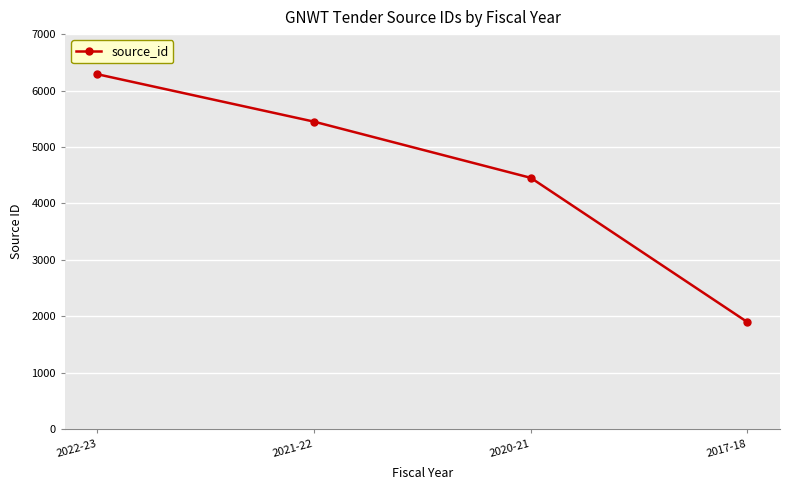

What is the greatest value displayed?

6289